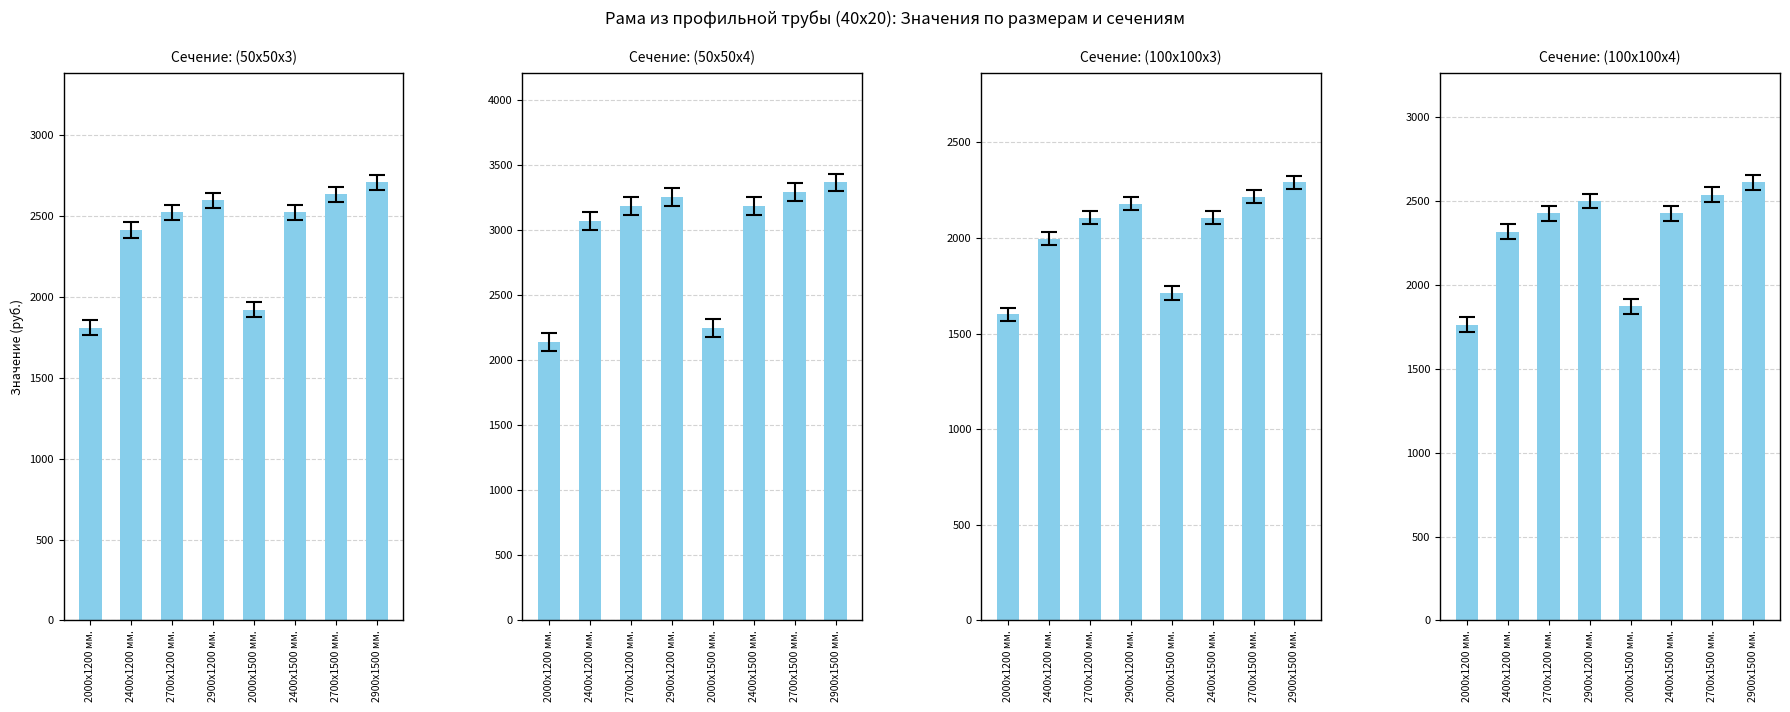

The (50х50х3) series shows 2707.5 at 2900х1500 мм.. True or false?

True